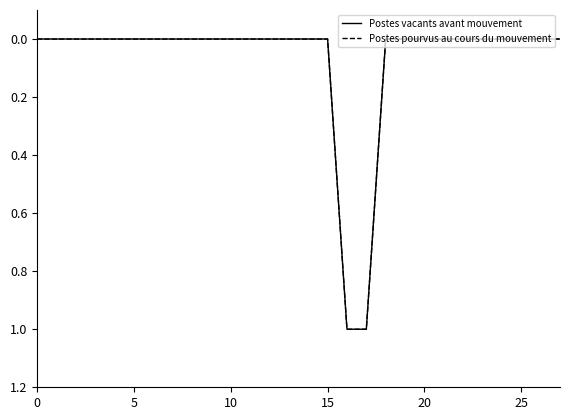

Rank the series by their maximum value, from highest to lowest.

Postes vacants avant mouvement, Postes pourvus au cours du mouvement